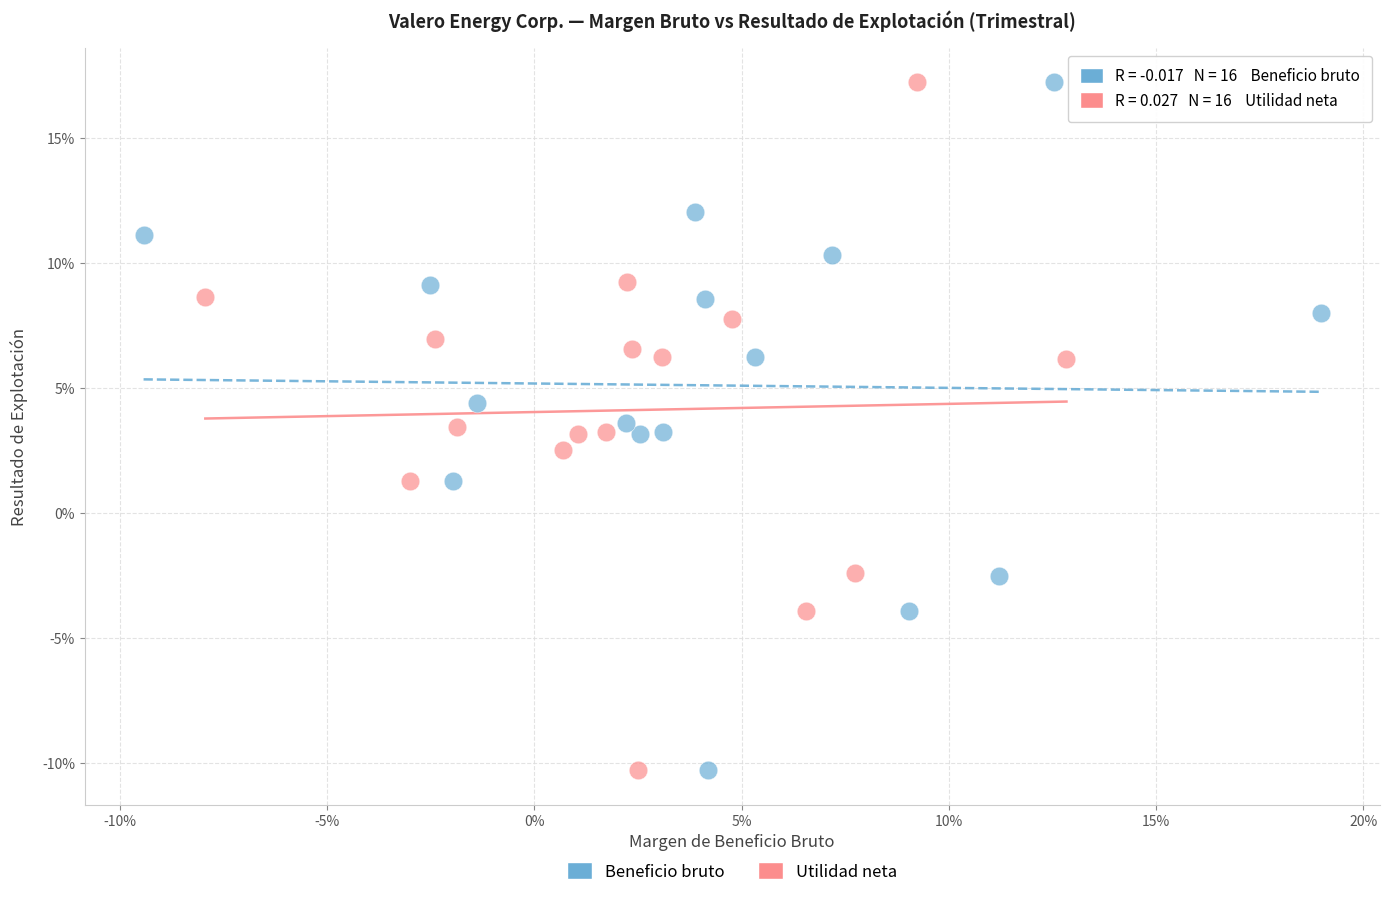

What are all the series names shown in the legend?

Beneficio bruto, Utilidad neta